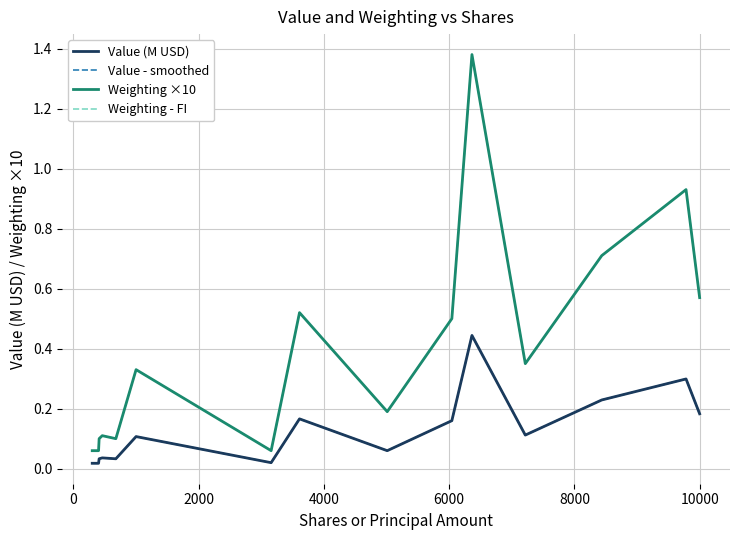

Does the chart have visible grid lines?

Yes